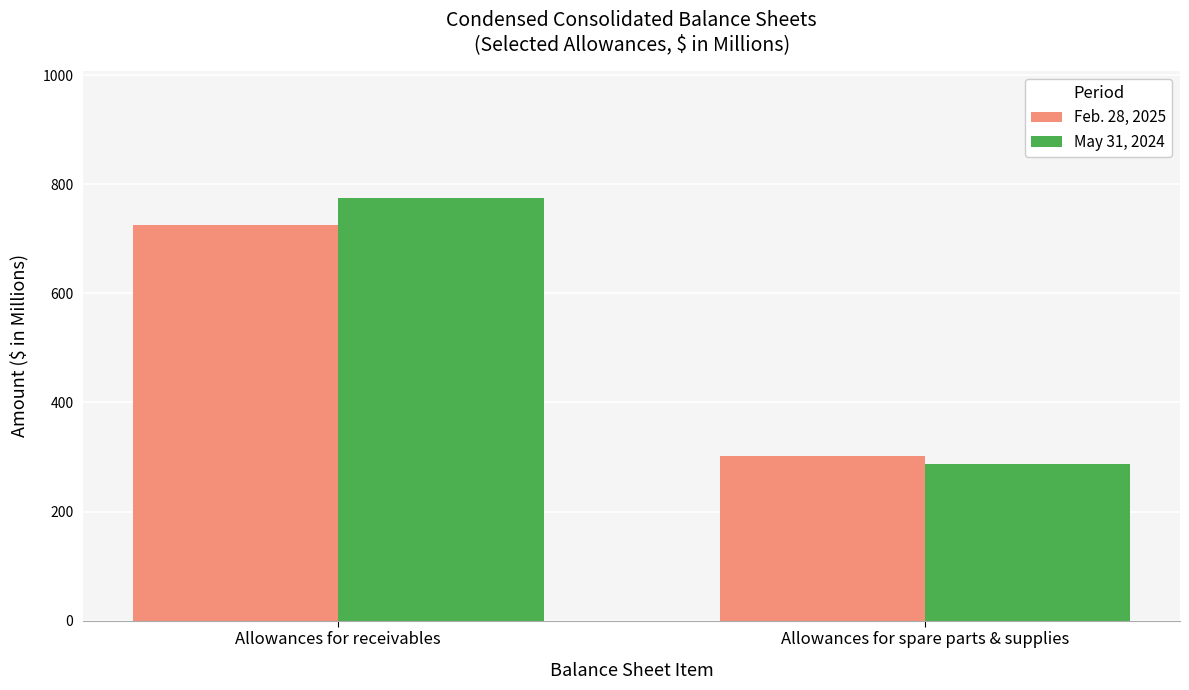

What are all the series names shown in the legend?

Feb. 28, 2025, May 31, 2024